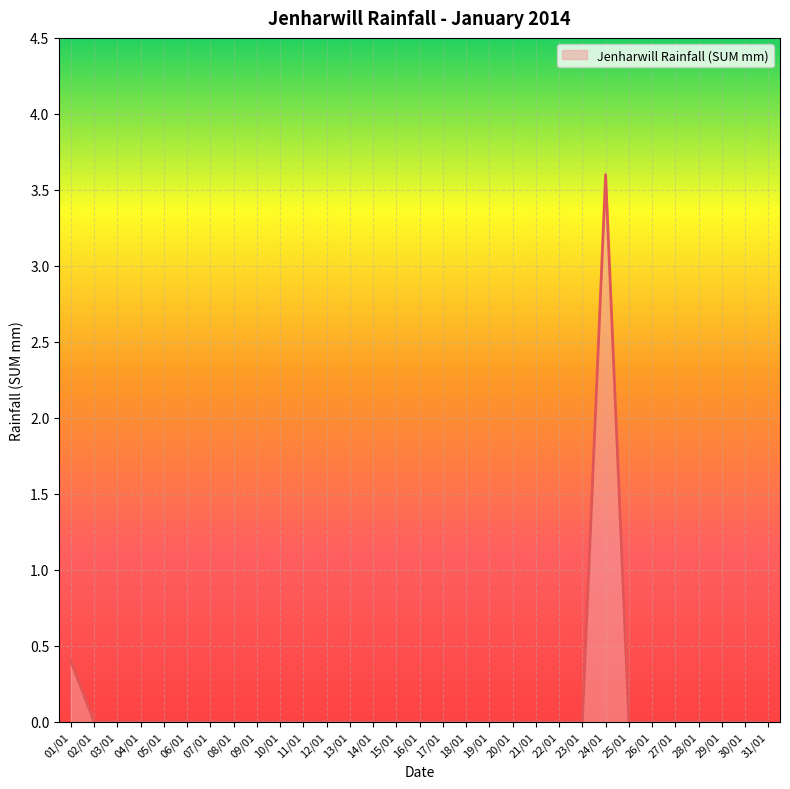

At which category does the chart reach its peak across all series?

24/01